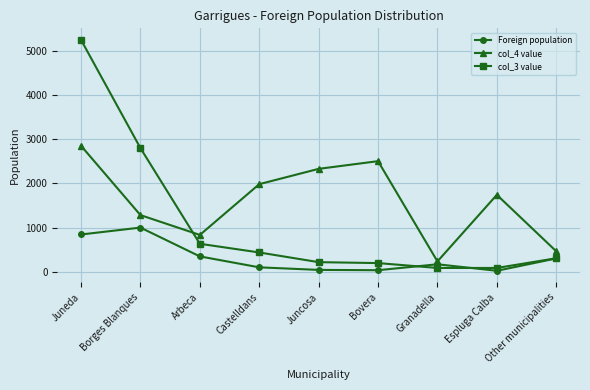

Rank the series by their maximum value, from lowest to highest.

Foreign population, col_4 value, col_3 value